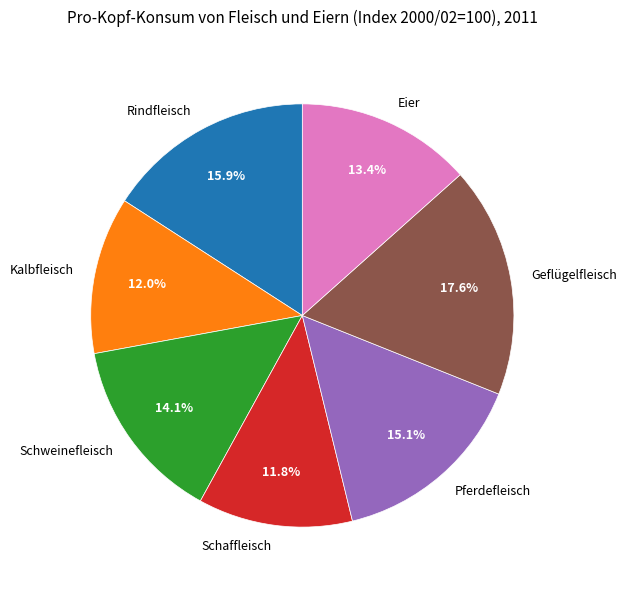

Which slice is the largest?

Geflügelfleisch